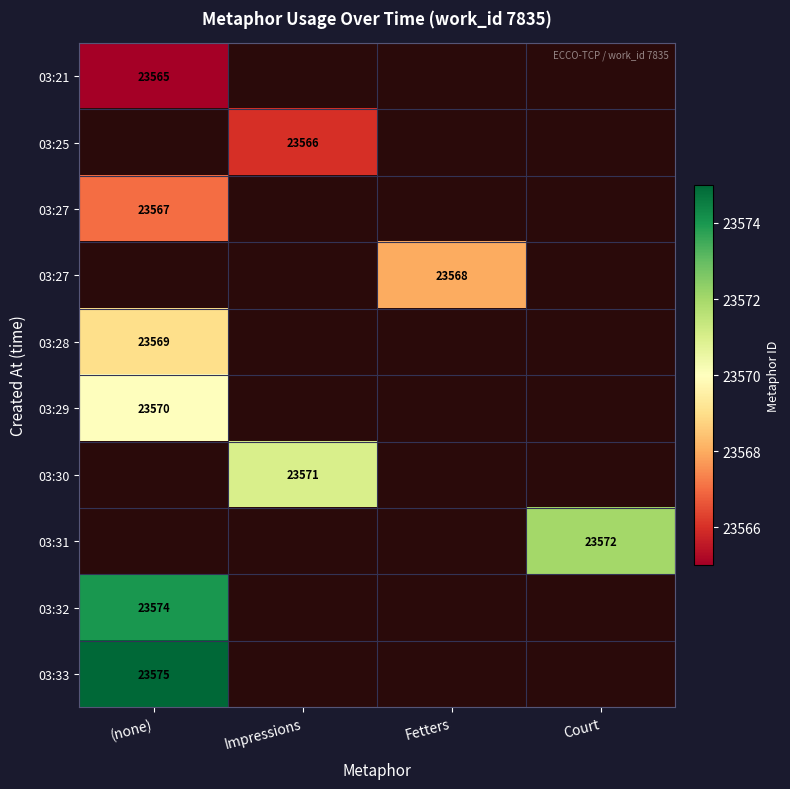

At how many categories does at least one series exceed 23573?

1